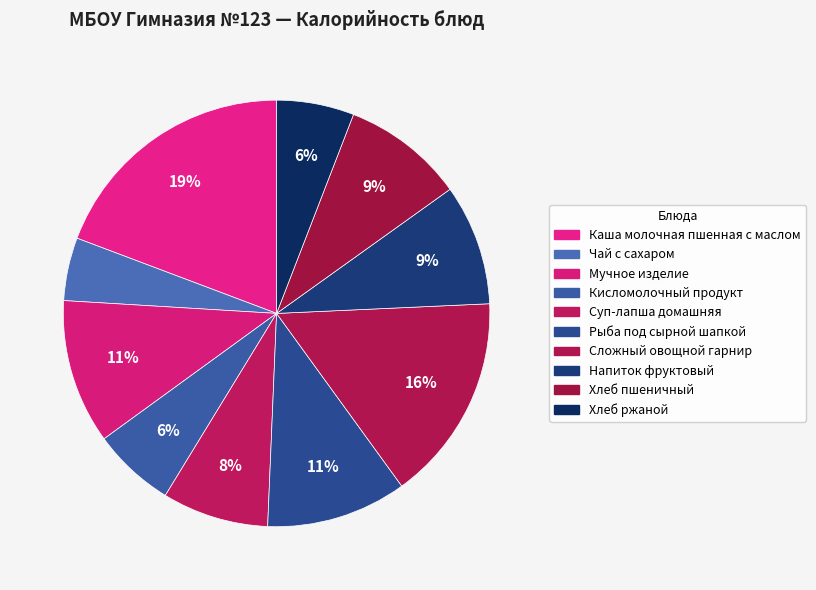

Is there a majority slice in this chart?

No